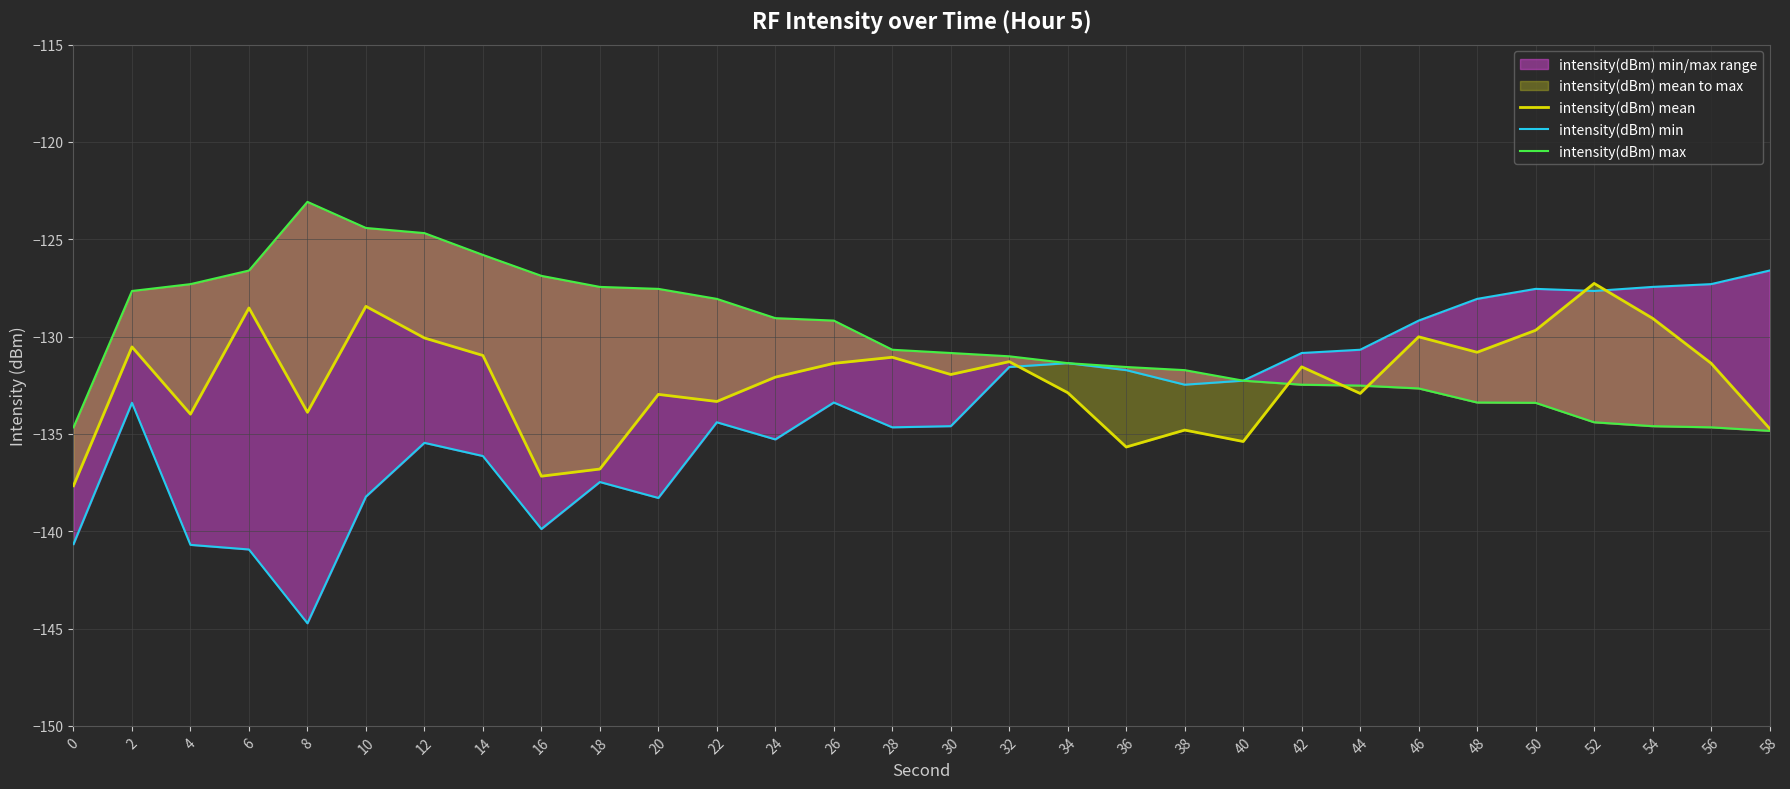

What is the highest value of the intensity(dBm) max series?

-123.1